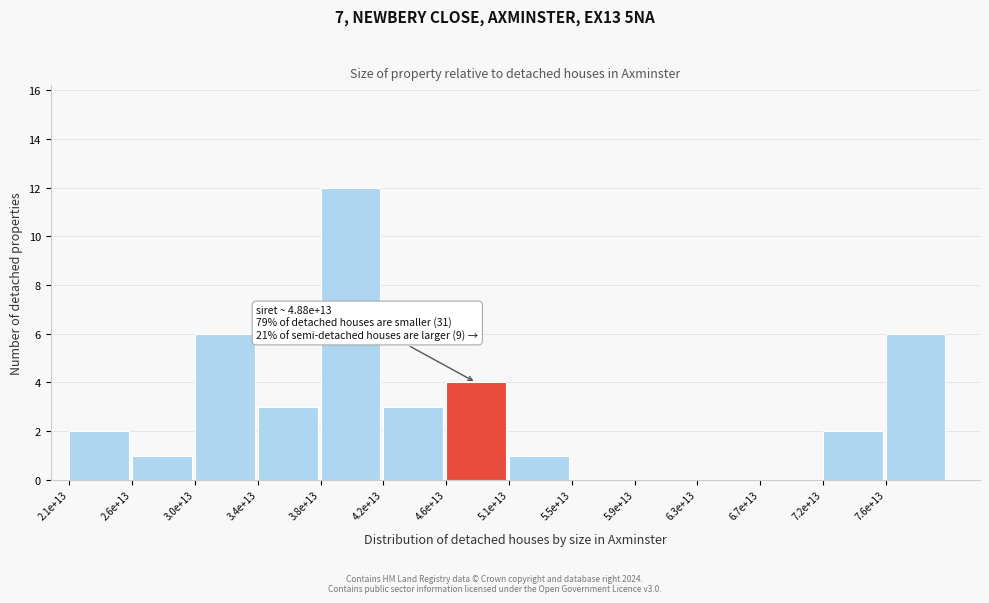

Reading left to right, list all the values displayed in this chart.

2.1e+13=2	2.6e+13=1	3.0e+13=6	3.4e+13=3	3.8e+13=12	4.2e+13=3	4.6e+13=4	5.1e+13=1	5.5e+13=0	5.9e+13=0	6.3e+13=0	6.7e+13=0	7.2e+13=2	7.6e+13=6